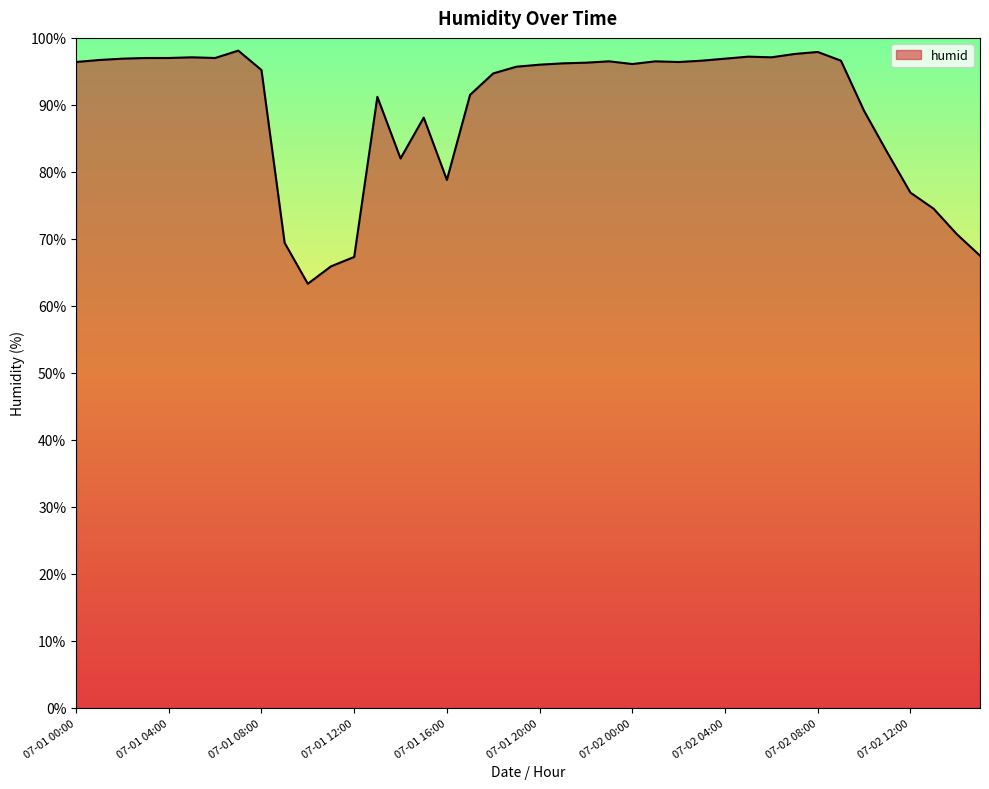

What is the smallest value displayed?

63.3